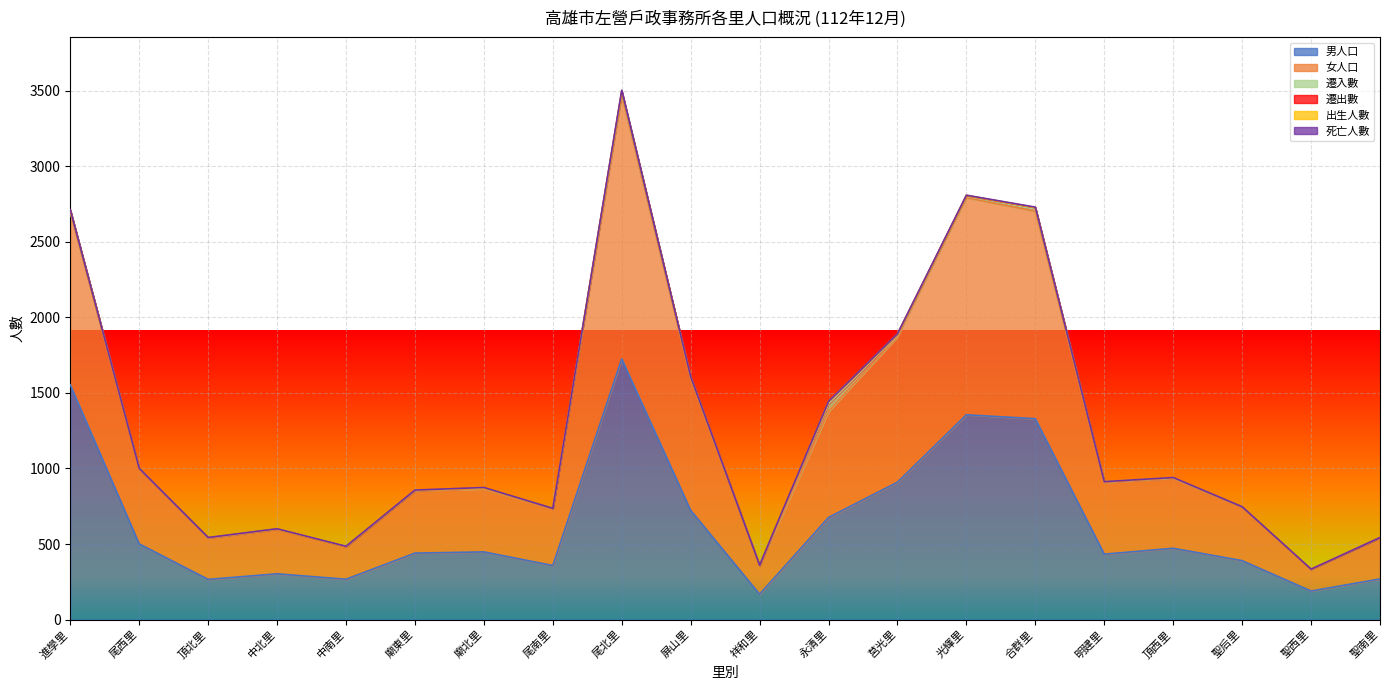

Is the value of 遷入數 at 合群里 greater than the value of 出生人數 at 合群里?

Yes